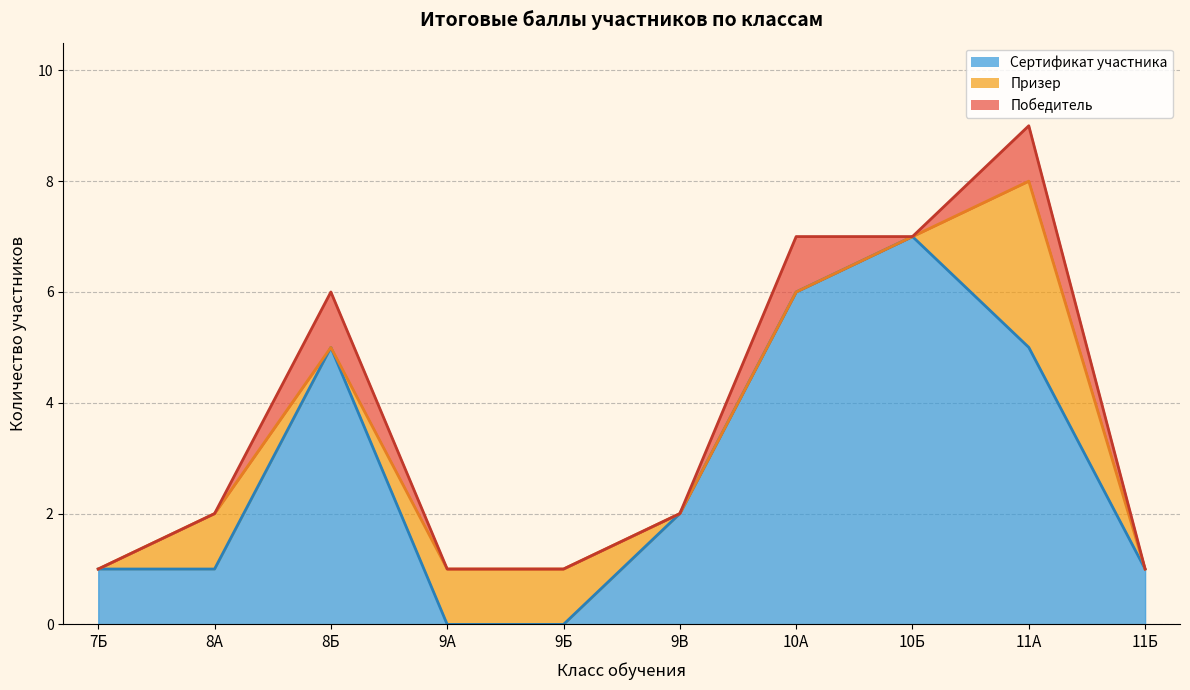

How many distinct data groups are displayed?

3